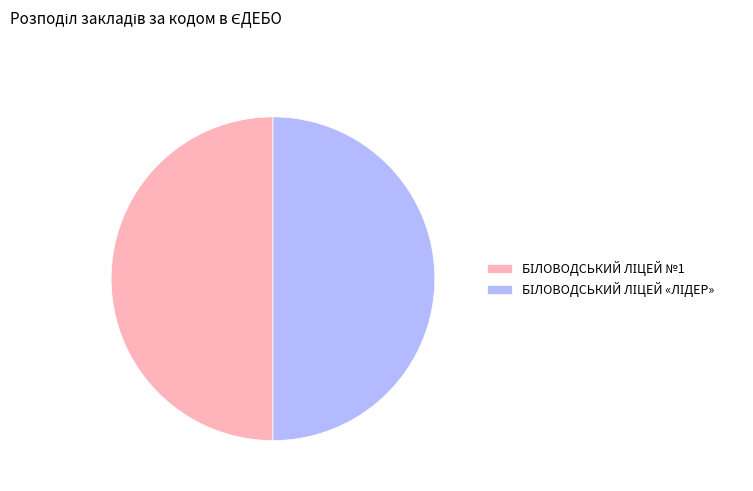

Is it true that БІЛОВОДСЬКИЙ ЛІЦЕЙ «ЛІДЕР» is 50% of the pie?

True